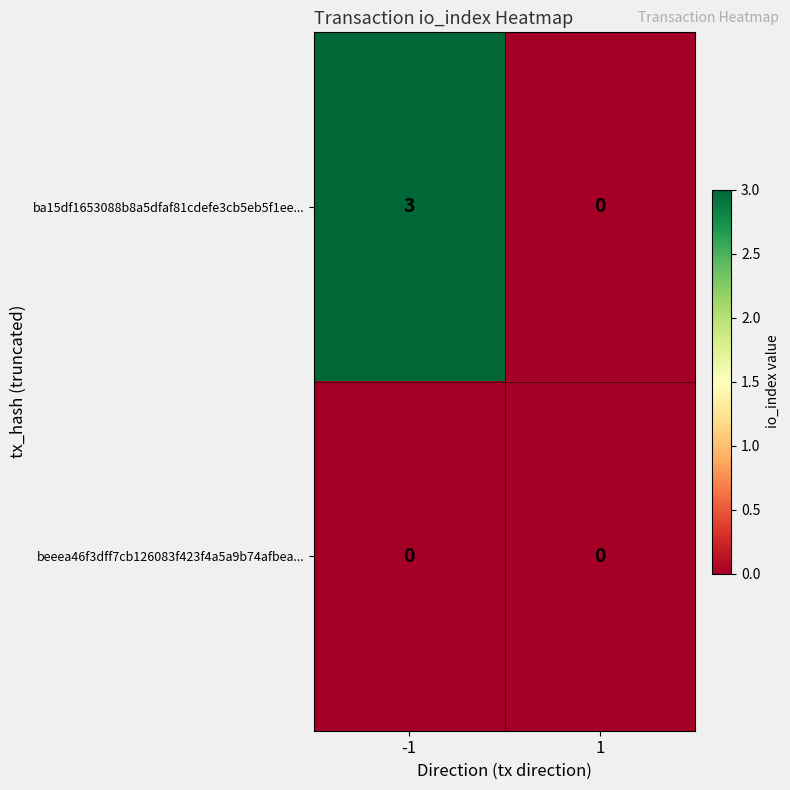

Is it true that ba15df1653088b8a5dfaf81cdefe3cb5eb5f1ee... equals 5 at -1?

False